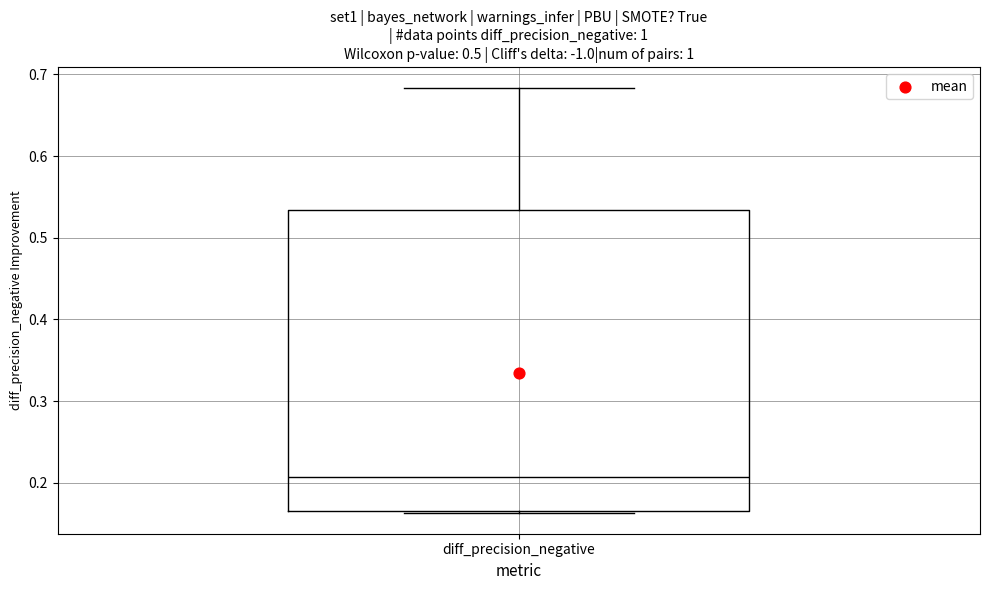

Transcribe this box plot: give where the median line is, the range the box spans, and where the two whiskers end, as read against the y-axis. The values are not printed on the chart, so give them approximately, as read against the axis.

median 0.21, box 0.16 to 0.53, whiskers 0.16 to 0.68